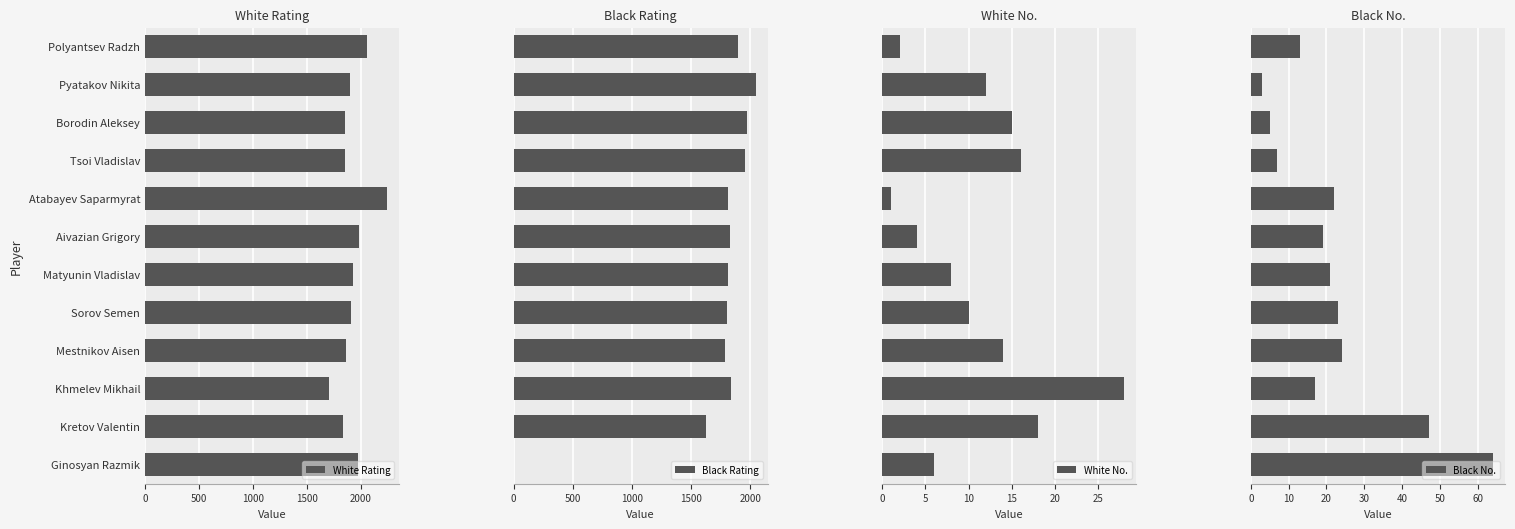

How many bars are there in each group?

4